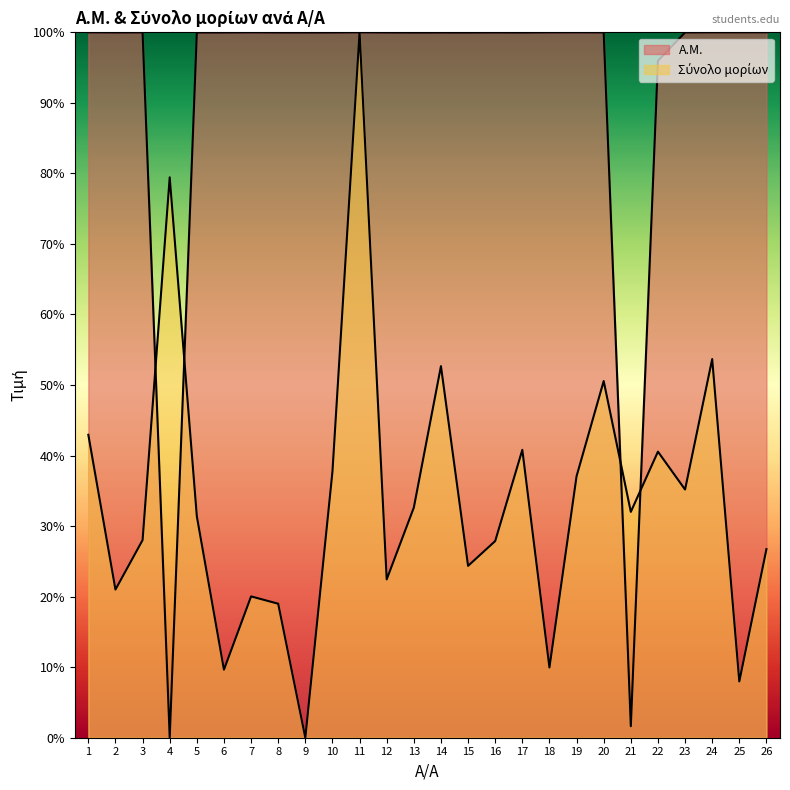

Is it true that Σύνολο μορίων equals 53.7 at 24?

True